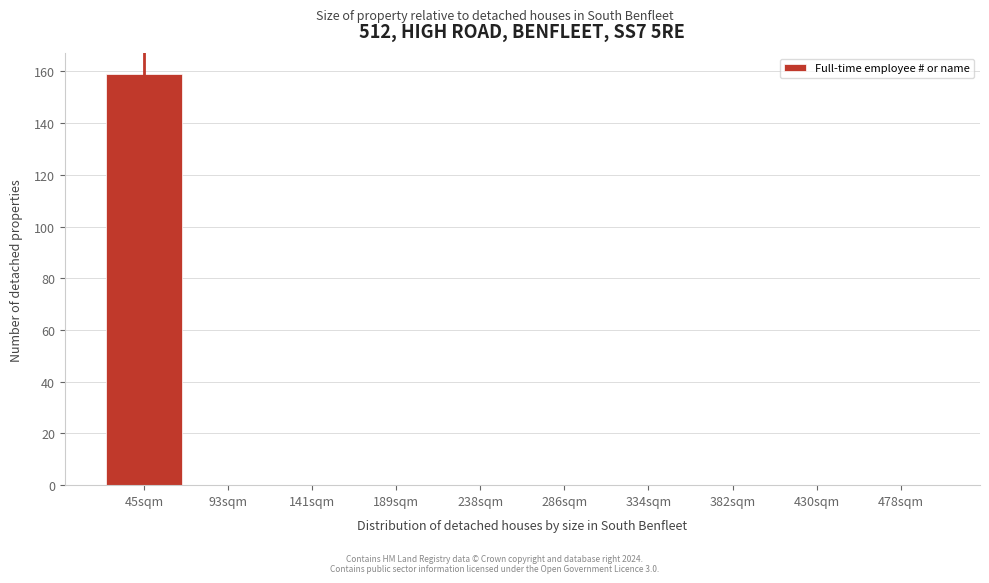

Reading right to left, list all the values displayed in this chart.

478sqm=0	430sqm=0	382sqm=0	334sqm=0	286sqm=0	238sqm=0	189sqm=0	141sqm=0	93sqm=0	45sqm=159